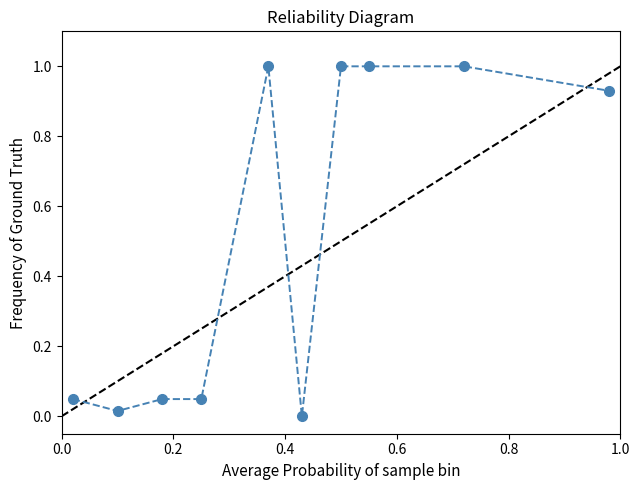

True or false: there are more than 0 points higher than both neighbors.

True